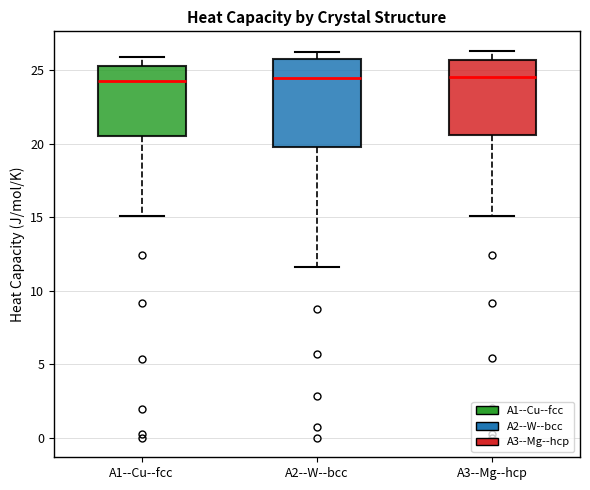

Comparing the boxes themselves (not the whiskers), which one is the tallest?

A2--W--bcc